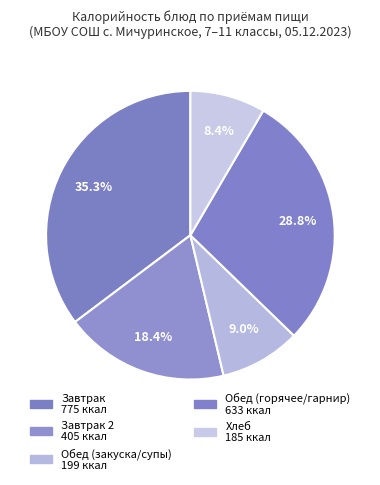

How many segments does this pie chart have?

5